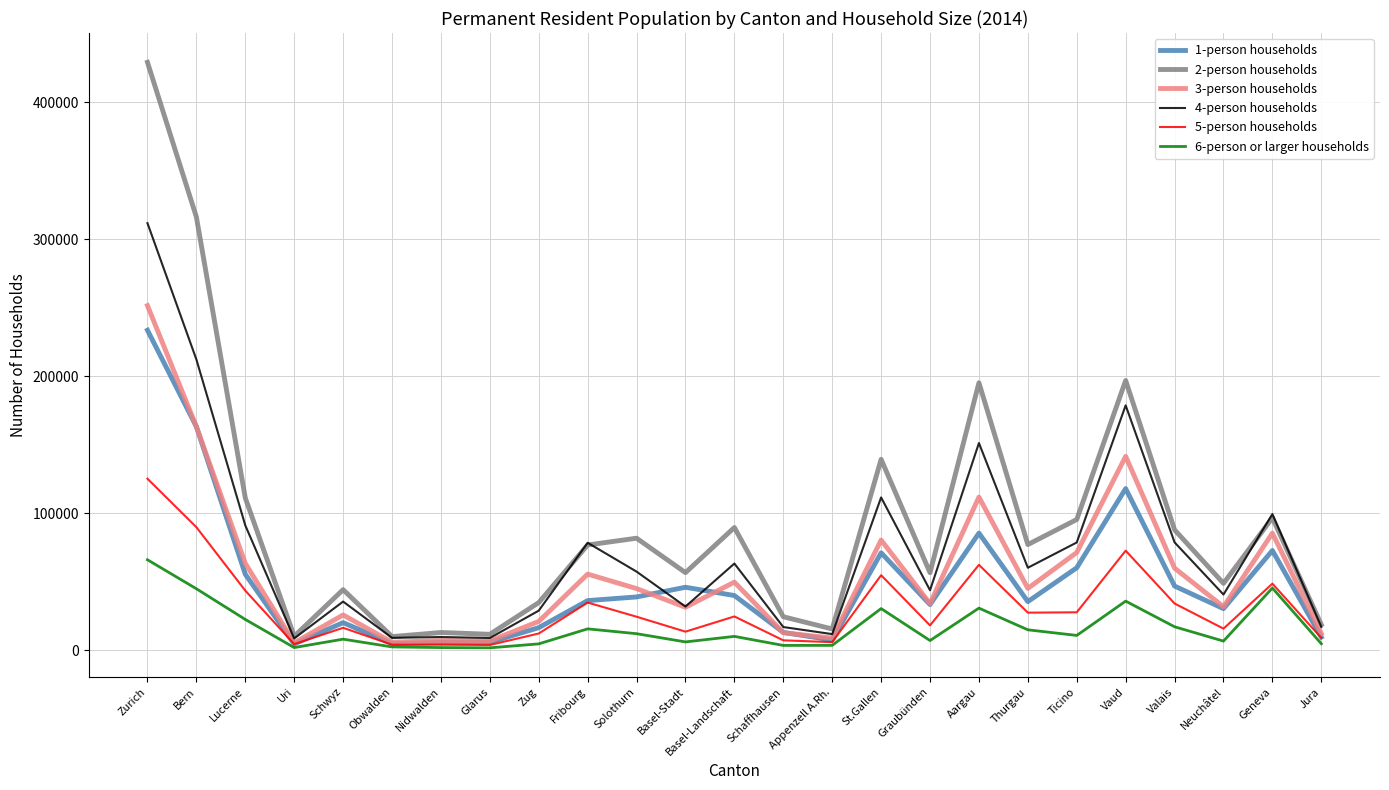

Where is 1-person households nearest to the value 119103?

Vaud